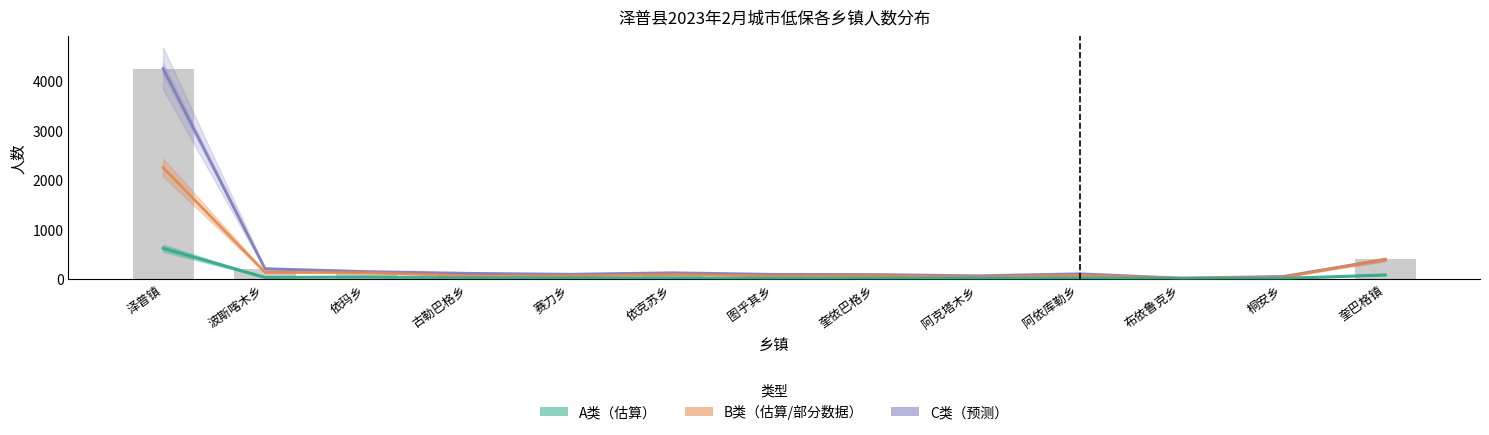

The B类（估算/部分数据） series shows 31 at 桐安乡. True or false?

True